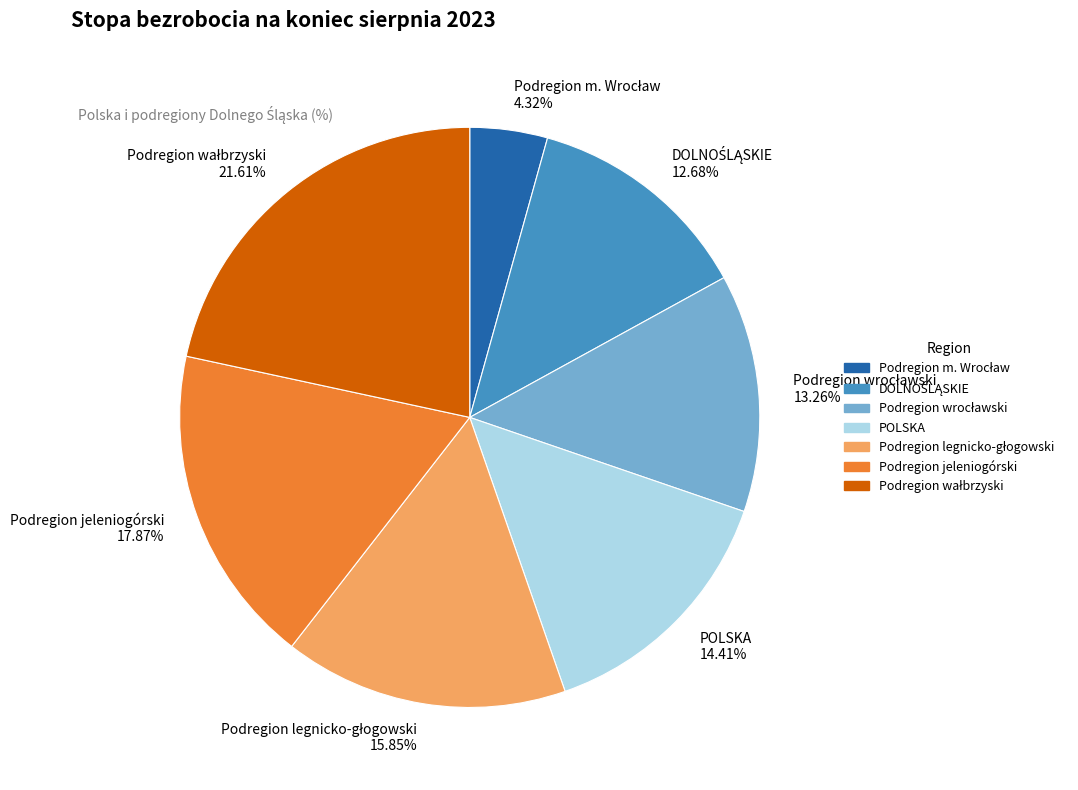

How many slices are in this pie chart?

7